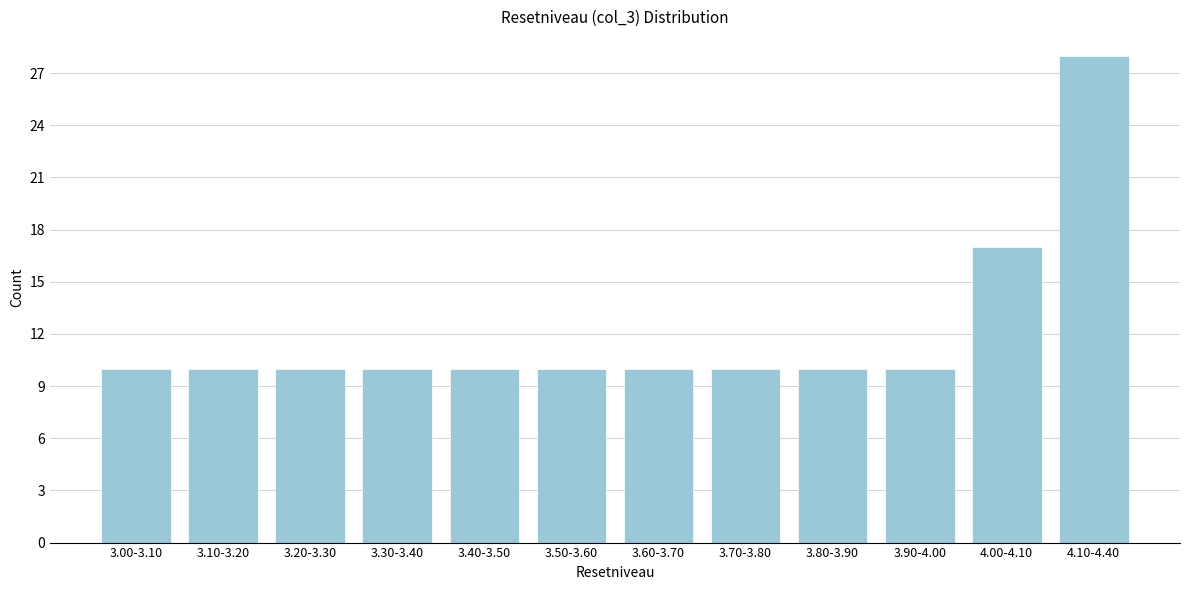

Reading left to right, extract all data points from this chart.

3.00-3.10=10	3.10-3.20=10	3.20-3.30=10	3.30-3.40=10	3.40-3.50=10	3.50-3.60=10	3.60-3.70=10	3.70-3.80=10	3.80-3.90=10	3.90-4.00=10	4.00-4.10=17	4.10-4.40=28